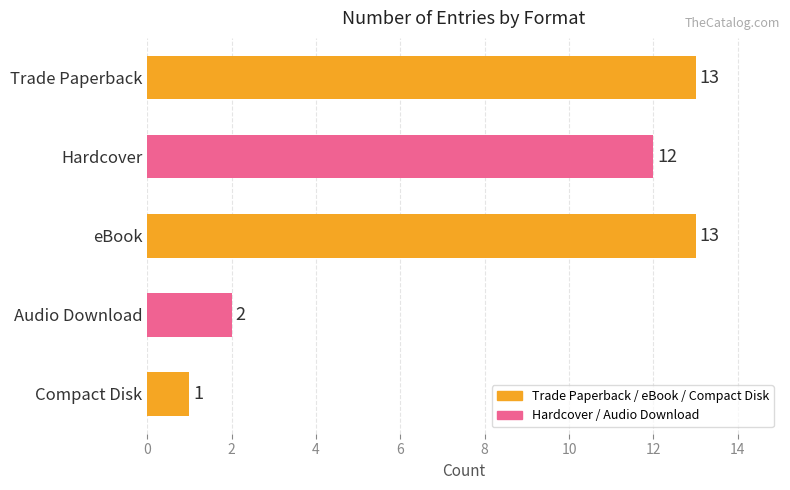

Reading top to bottom, extract all data points from this chart.

13	12	13	2	1